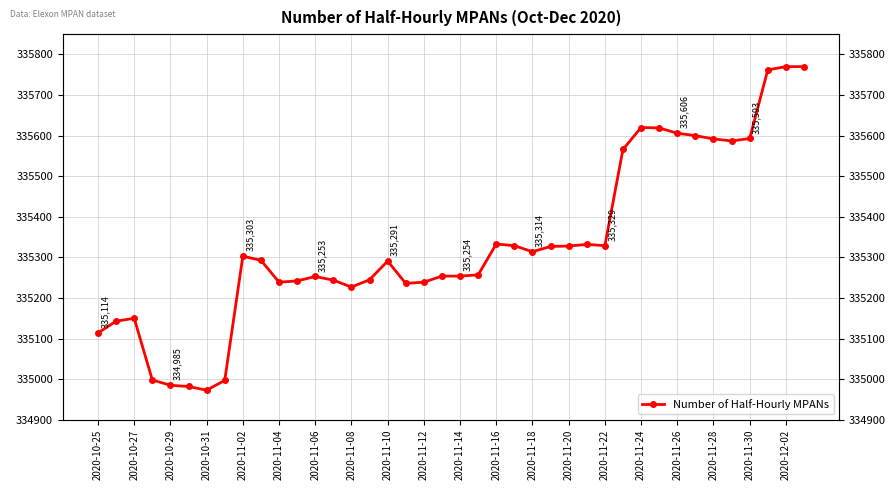

True or false: there are more than 0 points higher than both neighbors.

True